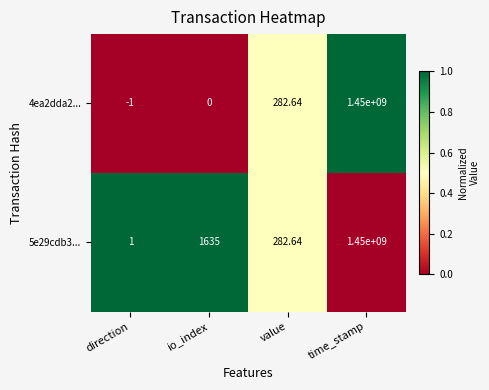

List the labels in order of 4ea2dda2... value, largest first.

time_stamp, value, io_index, direction